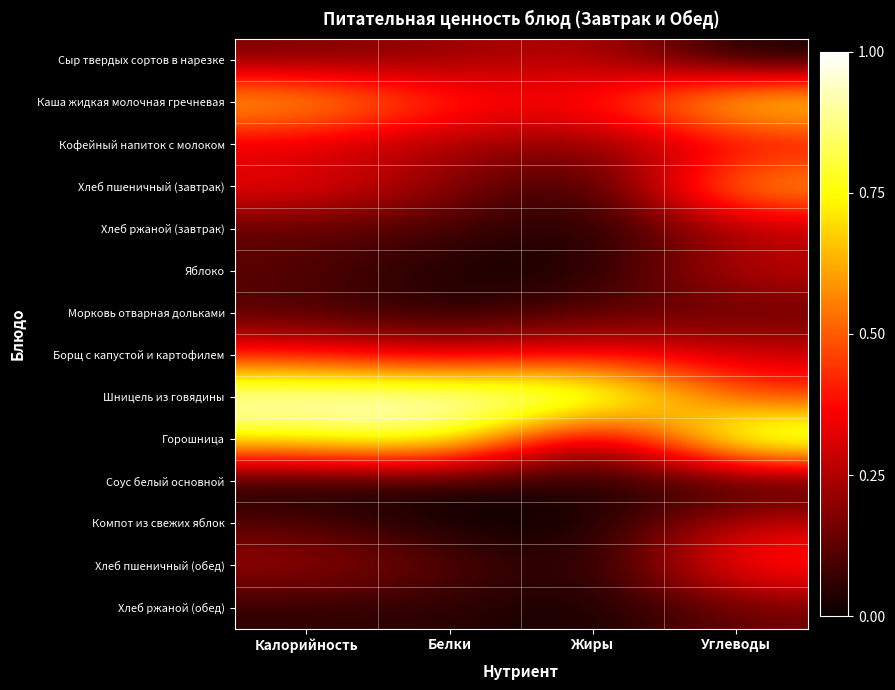

What is the greatest value displayed?

1.0